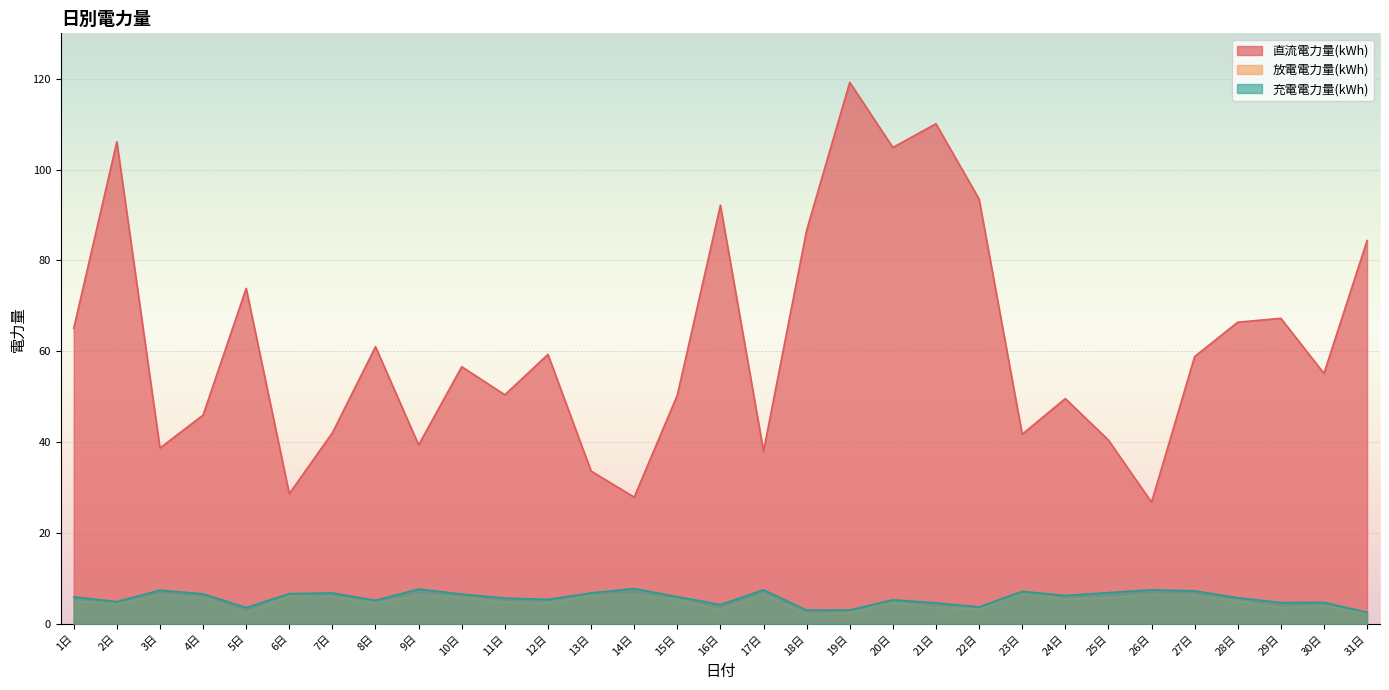

List the labels in order of 直流電力量(kWh) value, smallest first.

26日, 14日, 6日, 13日, 17日, 3日, 9日, 25日, 23日, 7日, 4日, 24日, 15日, 11日, 30日, 10日, 27日, 12日, 8日, 1日, 28日, 29日, 5日, 31日, 18日, 16日, 22日, 20日, 2日, 21日, 19日